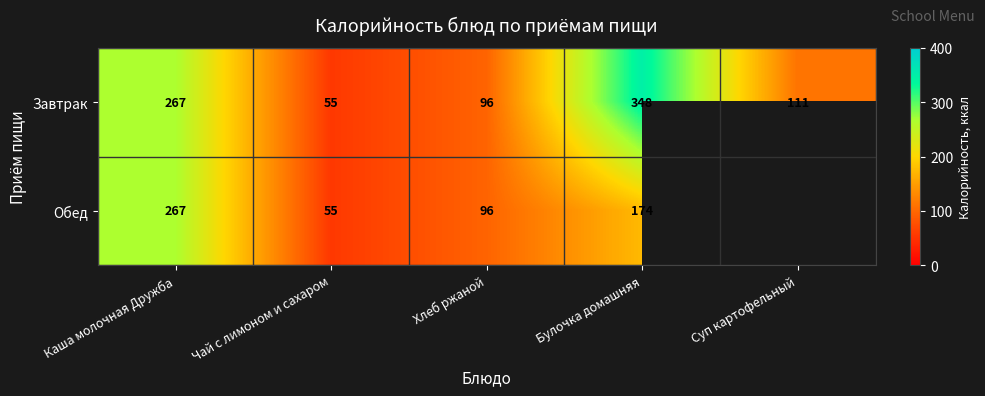

List the labels in order of Завтрак value, largest first.

Булочка домашняя, Каша молочная Дружба, Суп картофельный, Хлеб ржаной, Чай с лимоном и сахаром